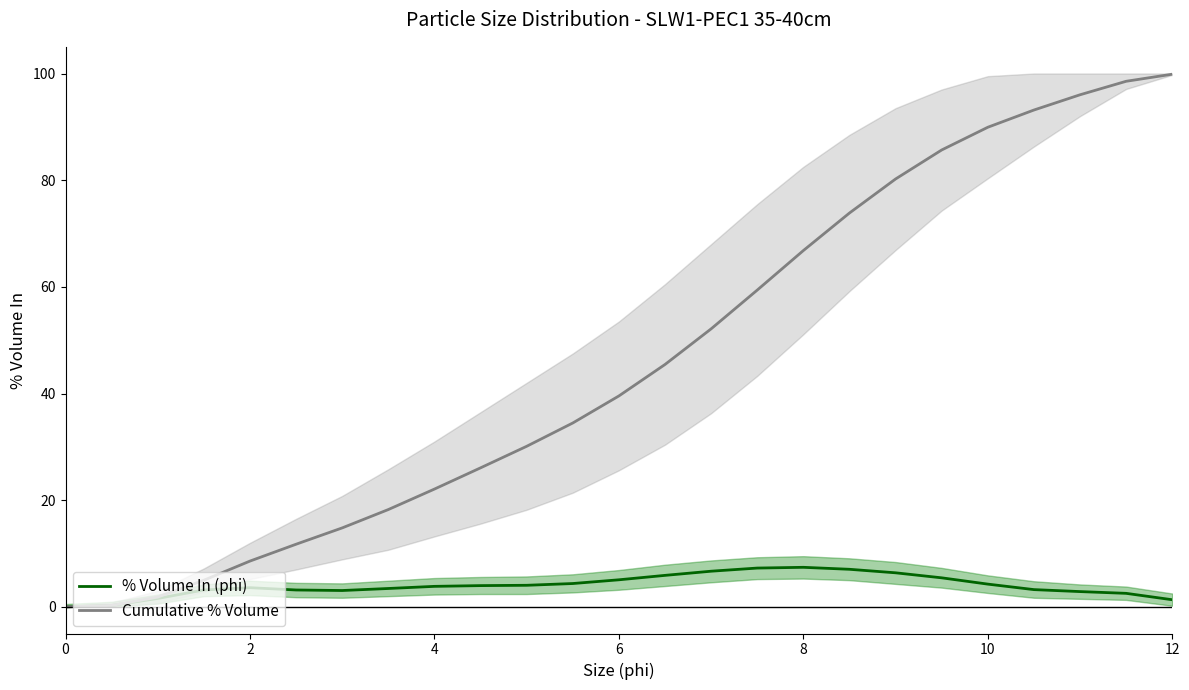

Is it true that % Volume In (phi) equals 11.7 at 8?

False